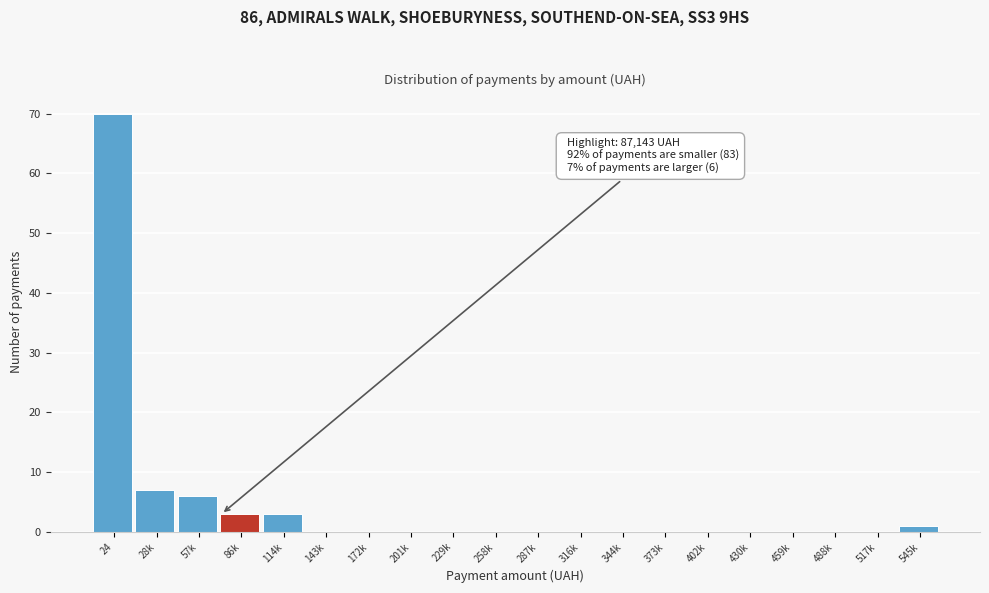

Reading left to right, list all the values displayed in this chart.

24=70	28k=7	57k=6	86k=3	114k=3	143k=0	172k=0	201k=0	229k=0	258k=0	287k=0	316k=0	344k=0	373k=0	402k=0	430k=0	459k=0	488k=0	517k=0	545k=1